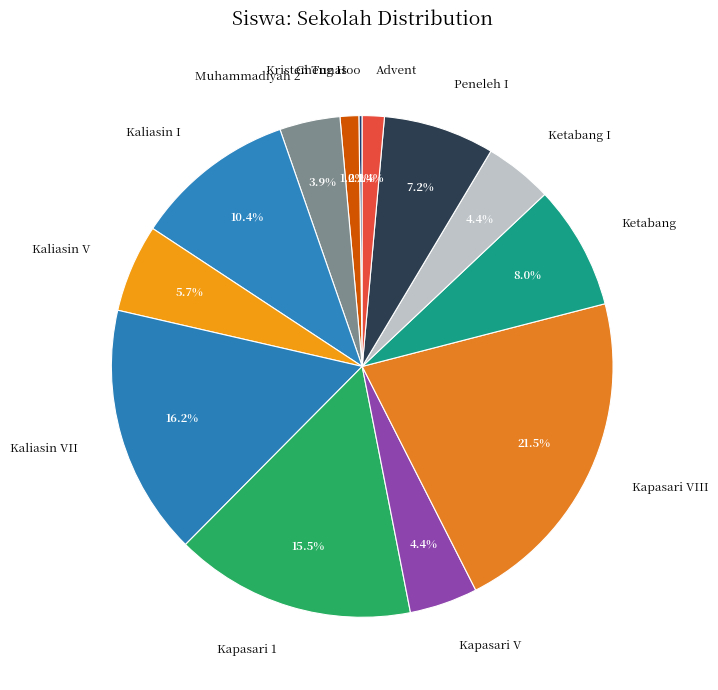

Does any single category account for the majority?

No